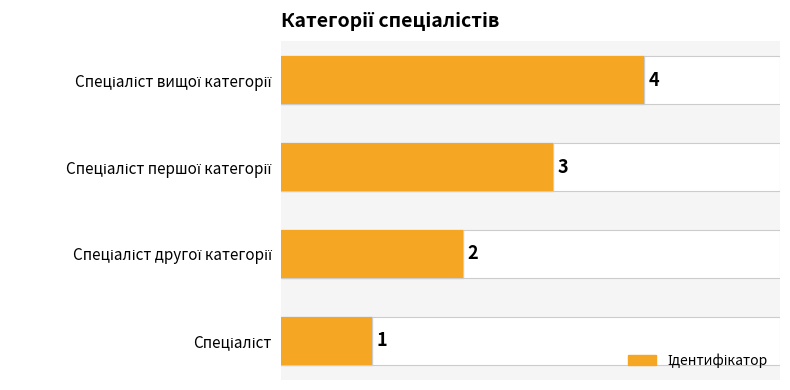

Between Спеціаліст першої категорії and Спеціаліст другої категорії, which is larger?

Спеціаліст першої категорії